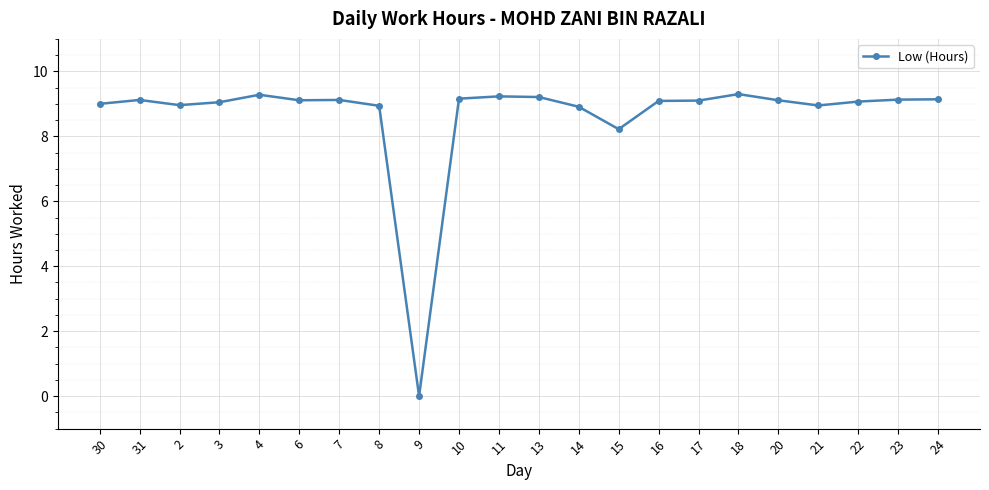

What is the ratio of the value at 18 to the value at 11?

1.0